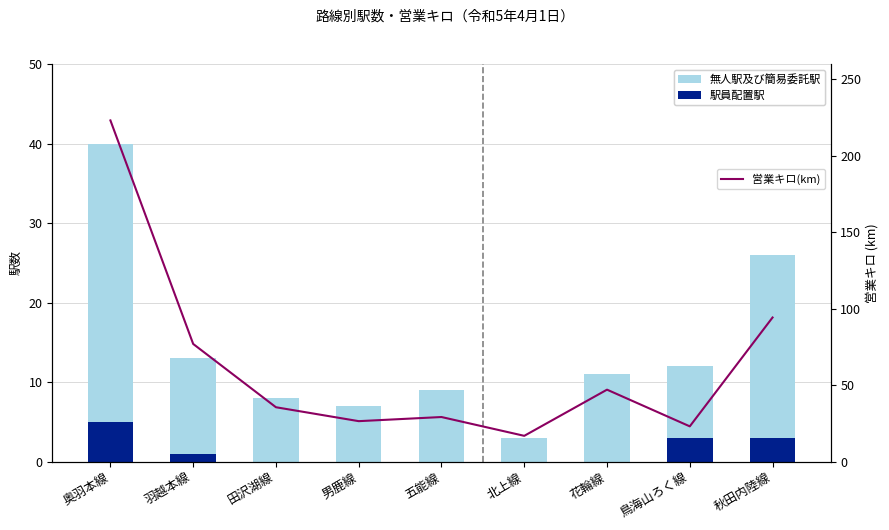

The value of 営業キロ(km) at 田沢湖線 is 35.5. True or false?

True